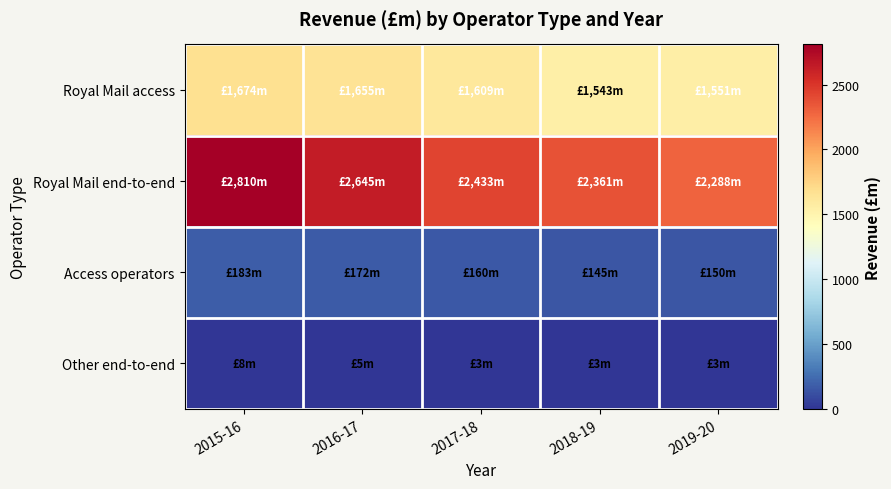

Rank the series at 2016-17 from lowest to highest value.

Other end-to-end, Access operators, Royal Mail access, Royal Mail end-to-end